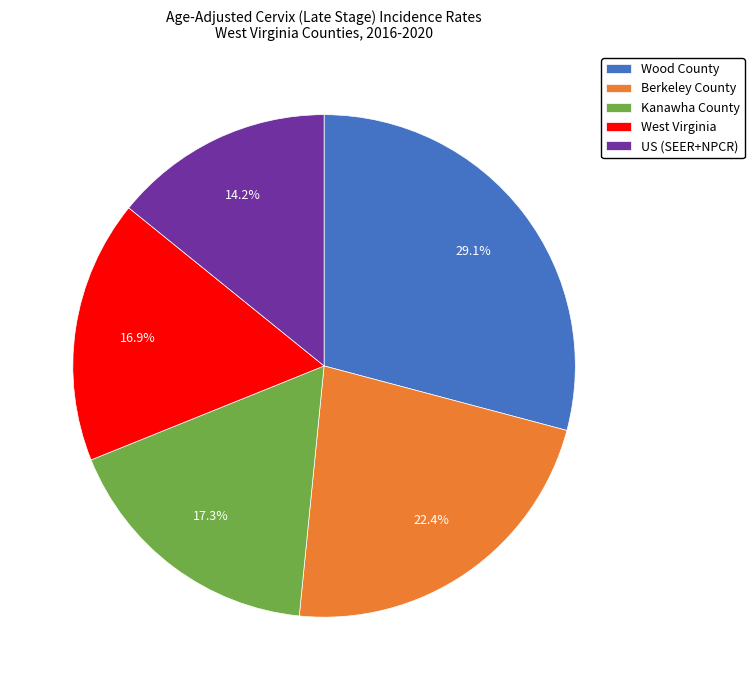

Which category has the biggest portion of the pie?

Wood County